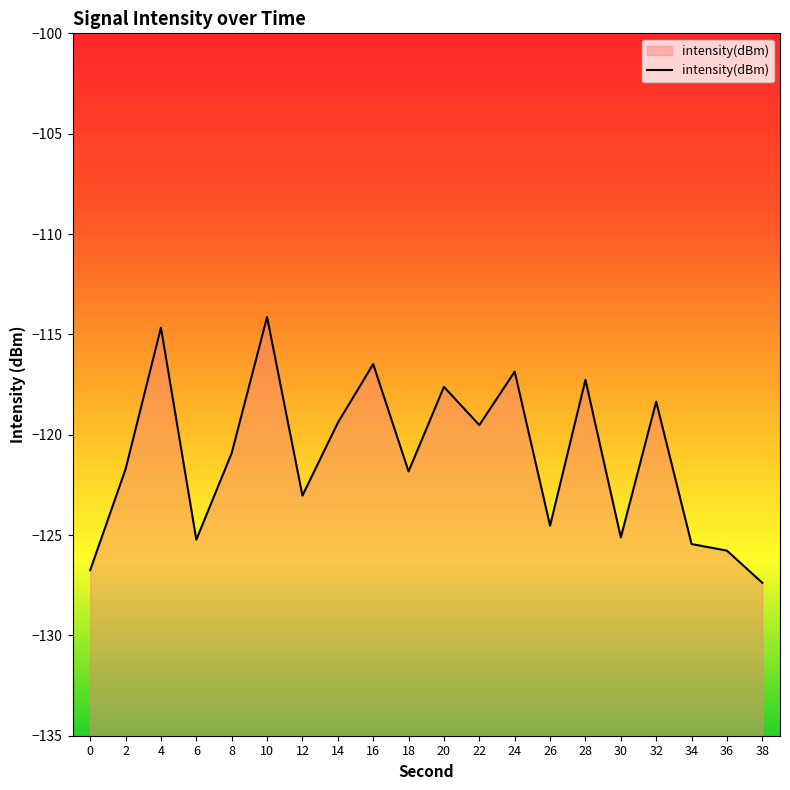

True or false: the data shows -175.0 at 16.

False